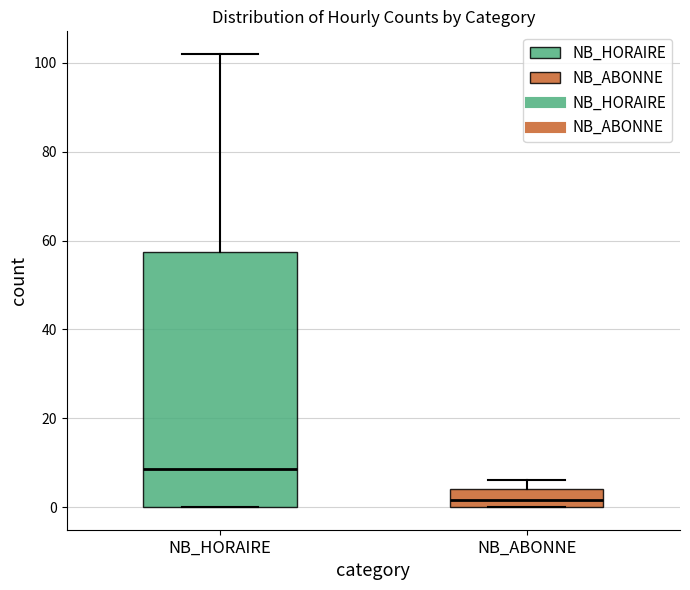

Where is the upper edge of the box for NB_ABONNE on the y-axis? The values are not printed on the chart, so give them approximately, as read against the axis.

4